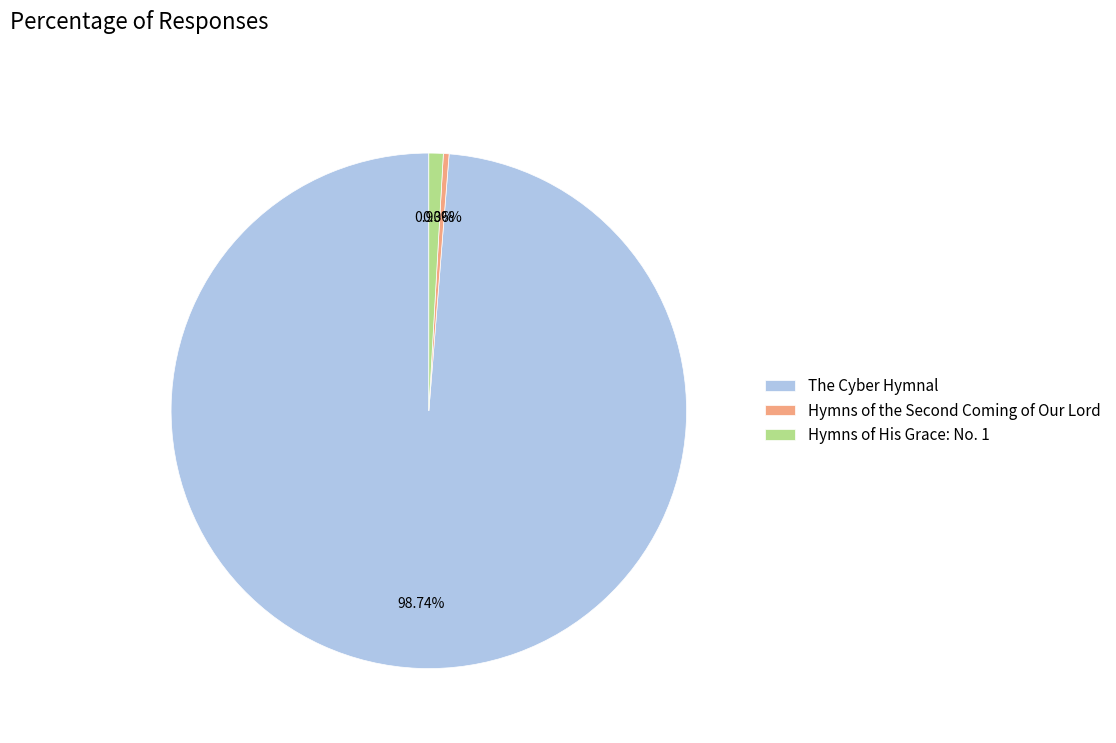

True or false: The Cyber Hymnal accounts for 89% of the total.

False